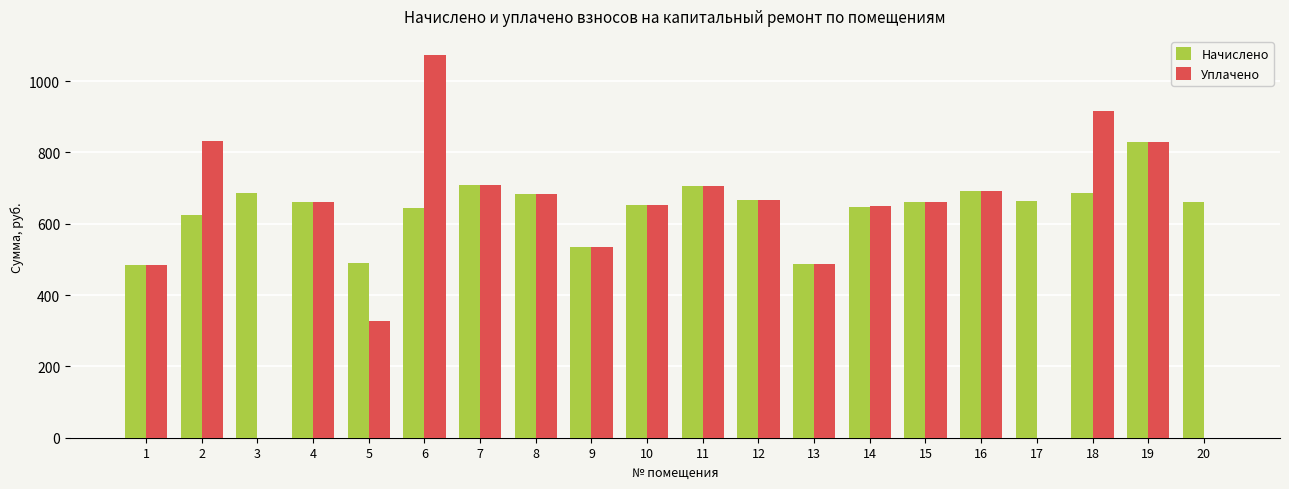

Are the bars grouped side by side (vs. stacked)?

Yes